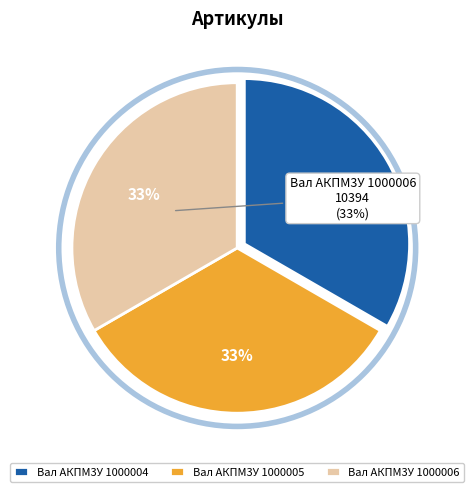

Rank the categories by value from lowest to highest.

Вал АКПМ3У 1000004, Вал АКПМ3У 1000005, Вал АКПМ3У 1000006